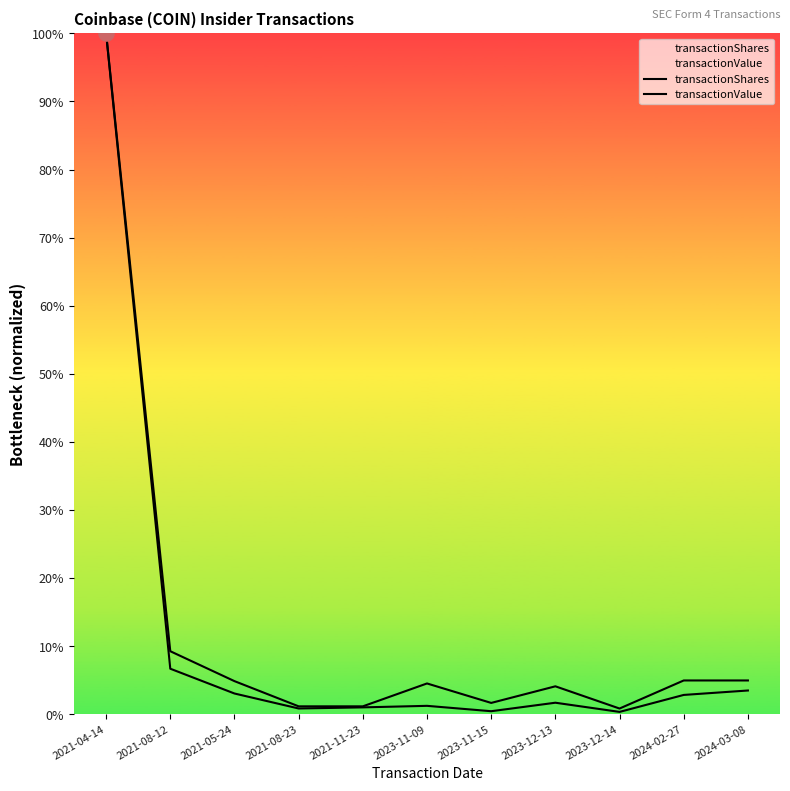

Which series reaches the maximum Y coordinate?

transactionShares